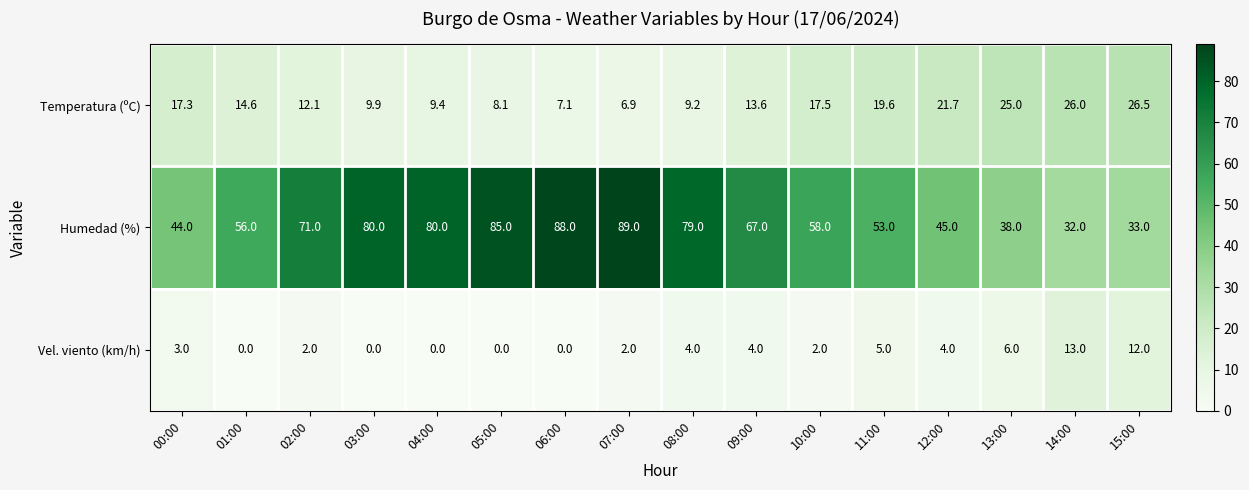

Which series changed the most between 05:00 and 06:00?

Humedad (%)